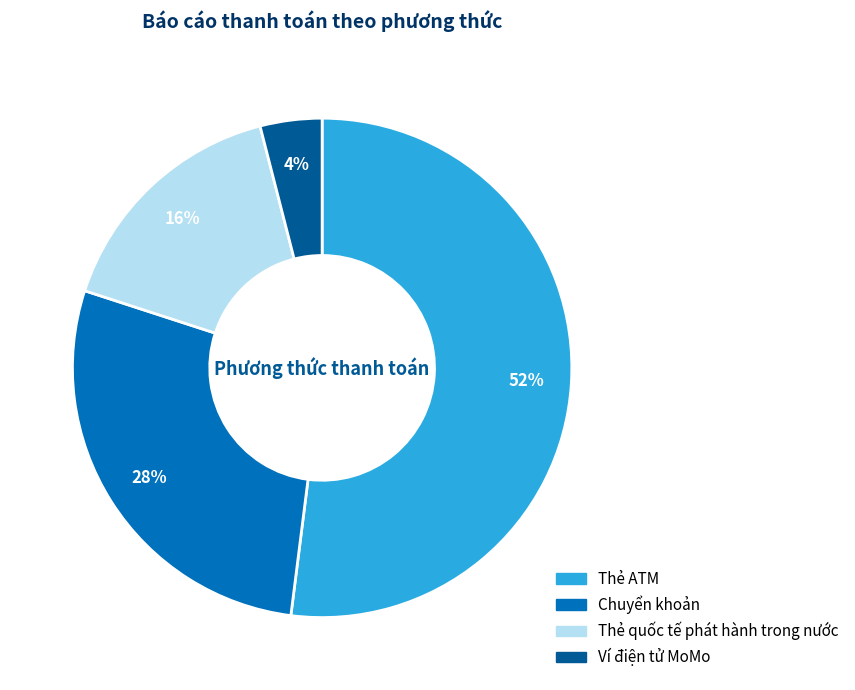

To the nearest percent, what is the average slice percentage?

25%